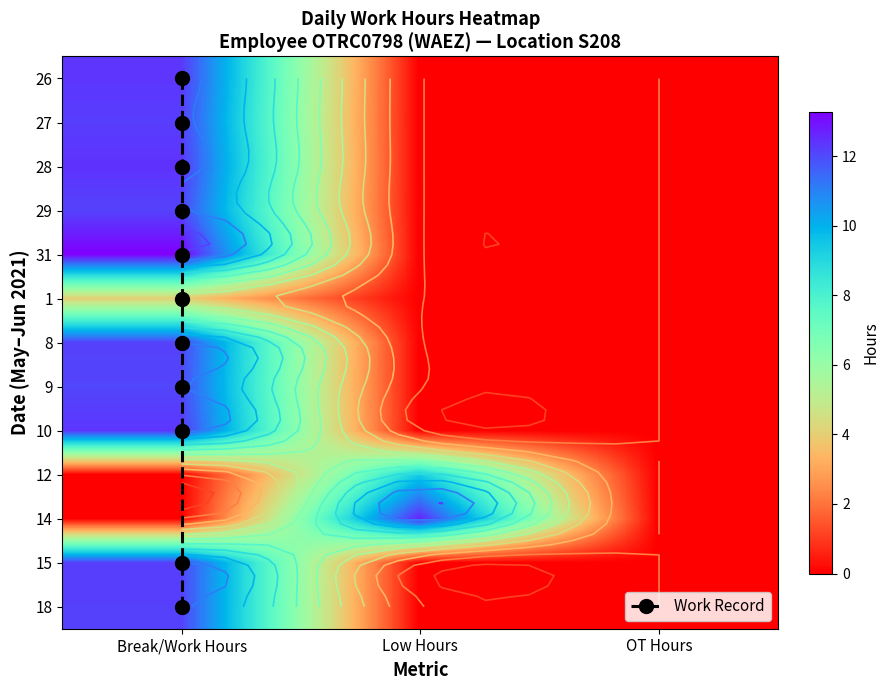

What is the maximum value shown in the chart?

13.3